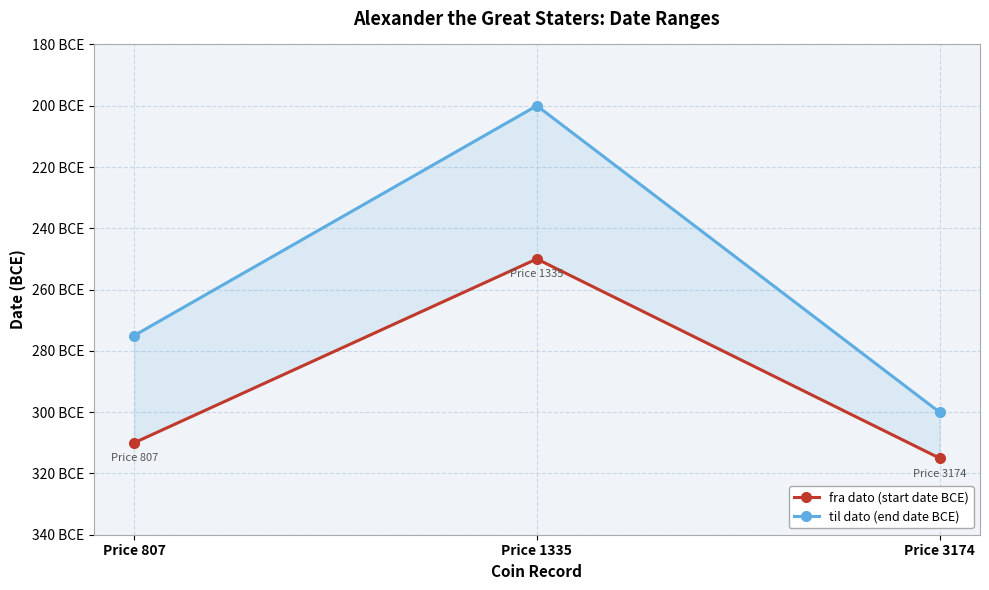

Is the value of til dato (end date BCE) at Price 3174 greater than the value of fra dato (start date BCE) at Price 807?

Yes